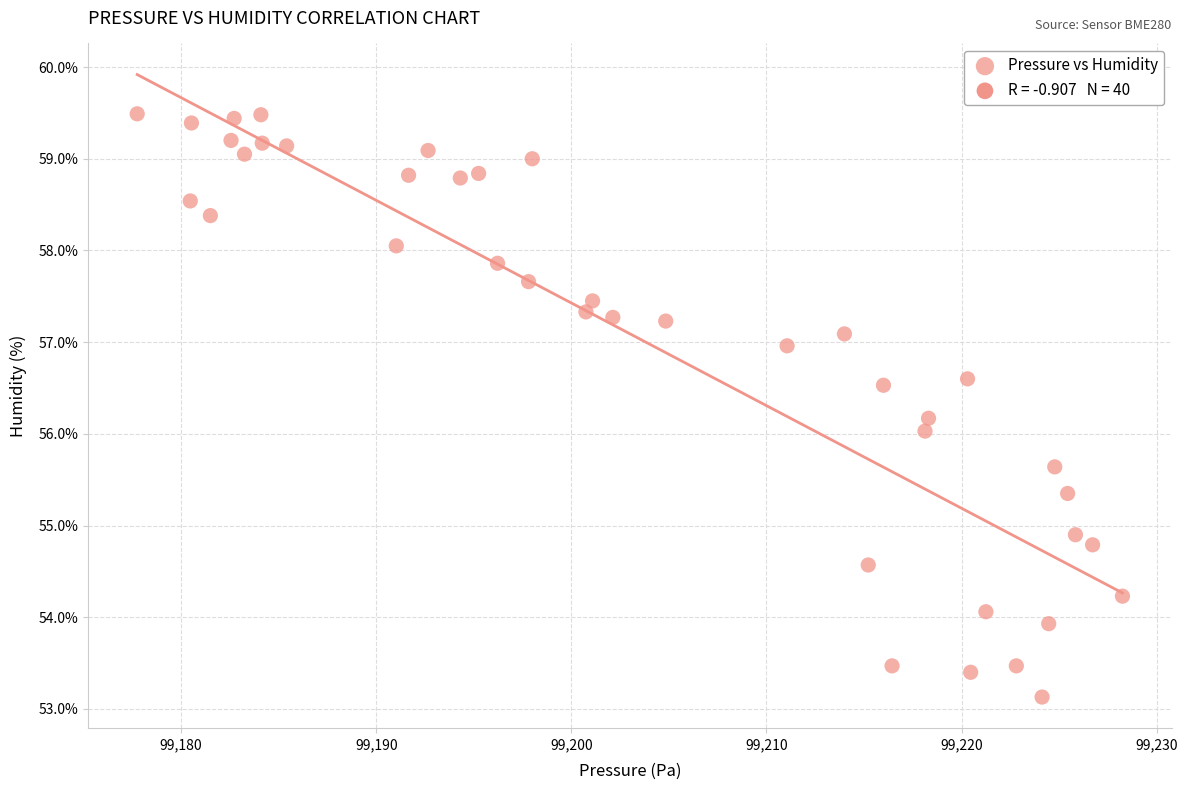

What is the range of Y values (max minus min)?

6.4